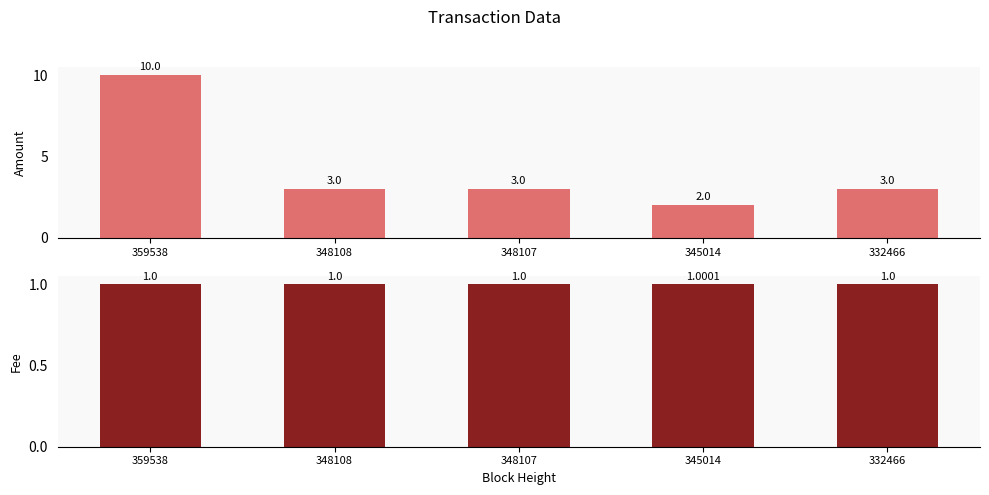

What value does the Fee series have at 348107?

1.0